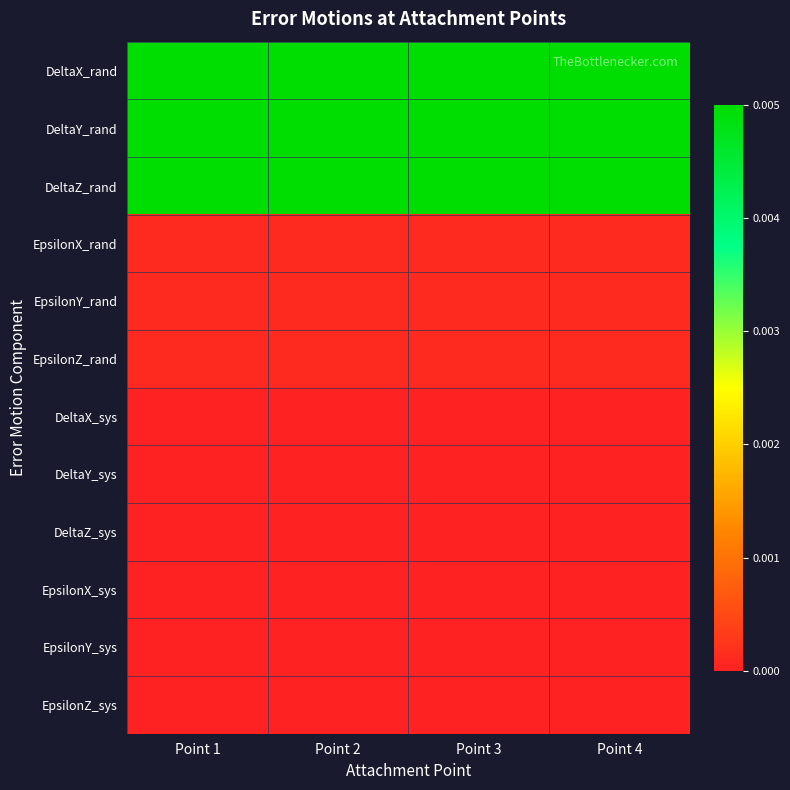

How many data points does each series have?

4